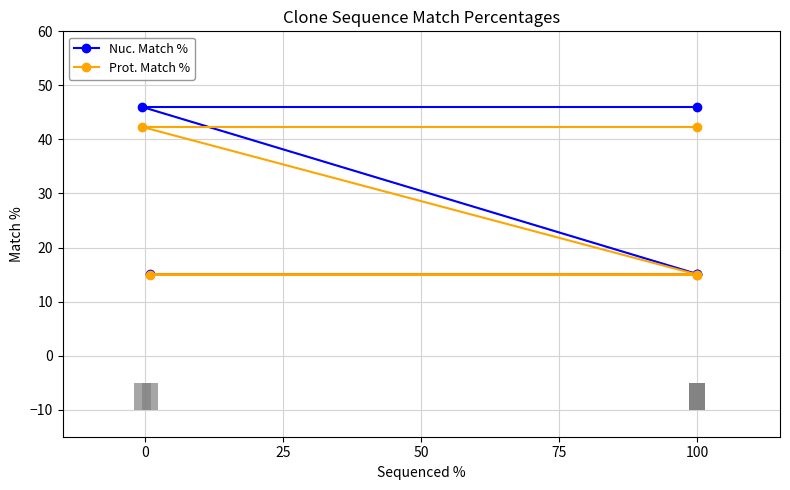

The Nuc. Match % series shows 15.1 at 100. True or false?

True